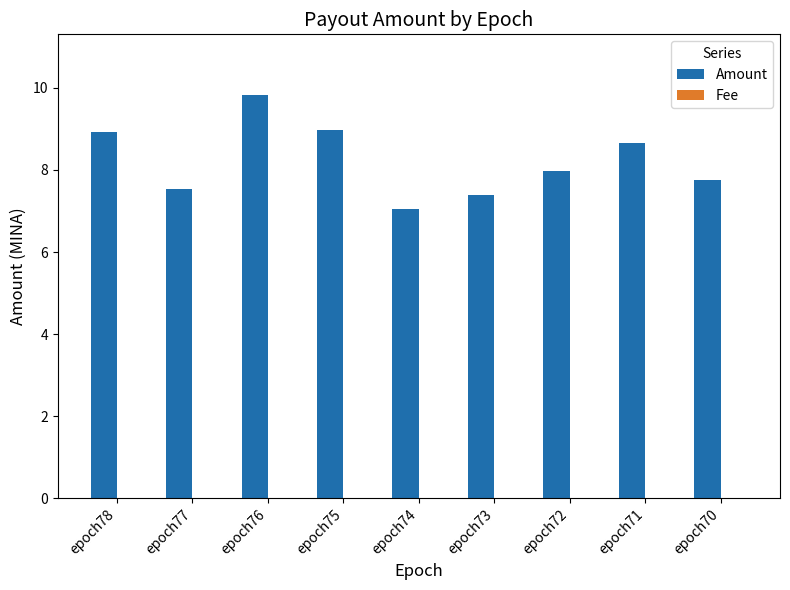

What is the spread (max minus min) of values at epoch77?

7.5